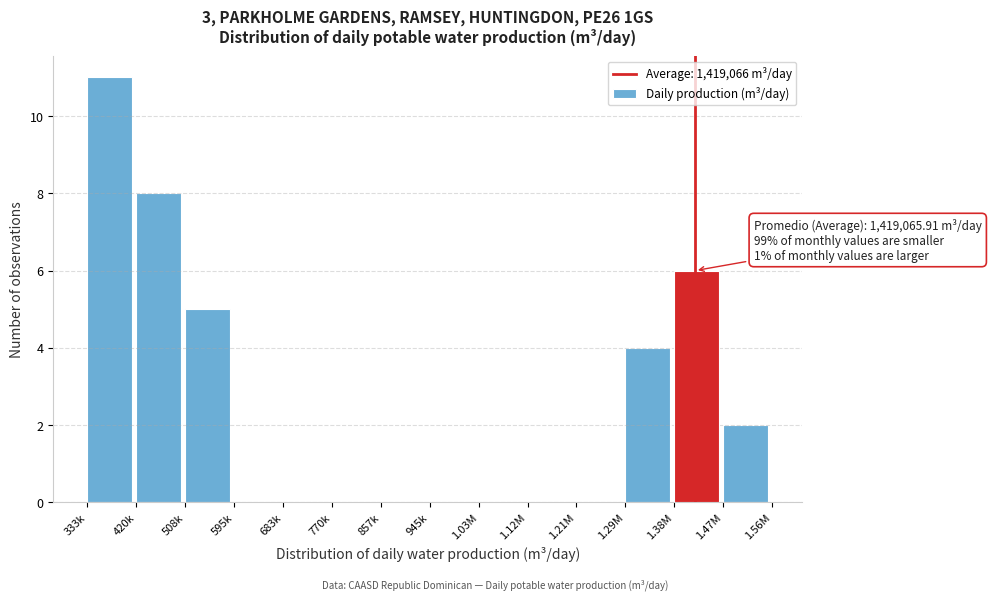

Reading left to right, what are all the values shown in this chart?

333k=11	420k=8	508k=5	595k=0	683k=0	770k=0	857k=0	945k=0	1.03M=0	1.12M=0	1.21M=0	1.29M=4	1.38M=6	1.47M=2